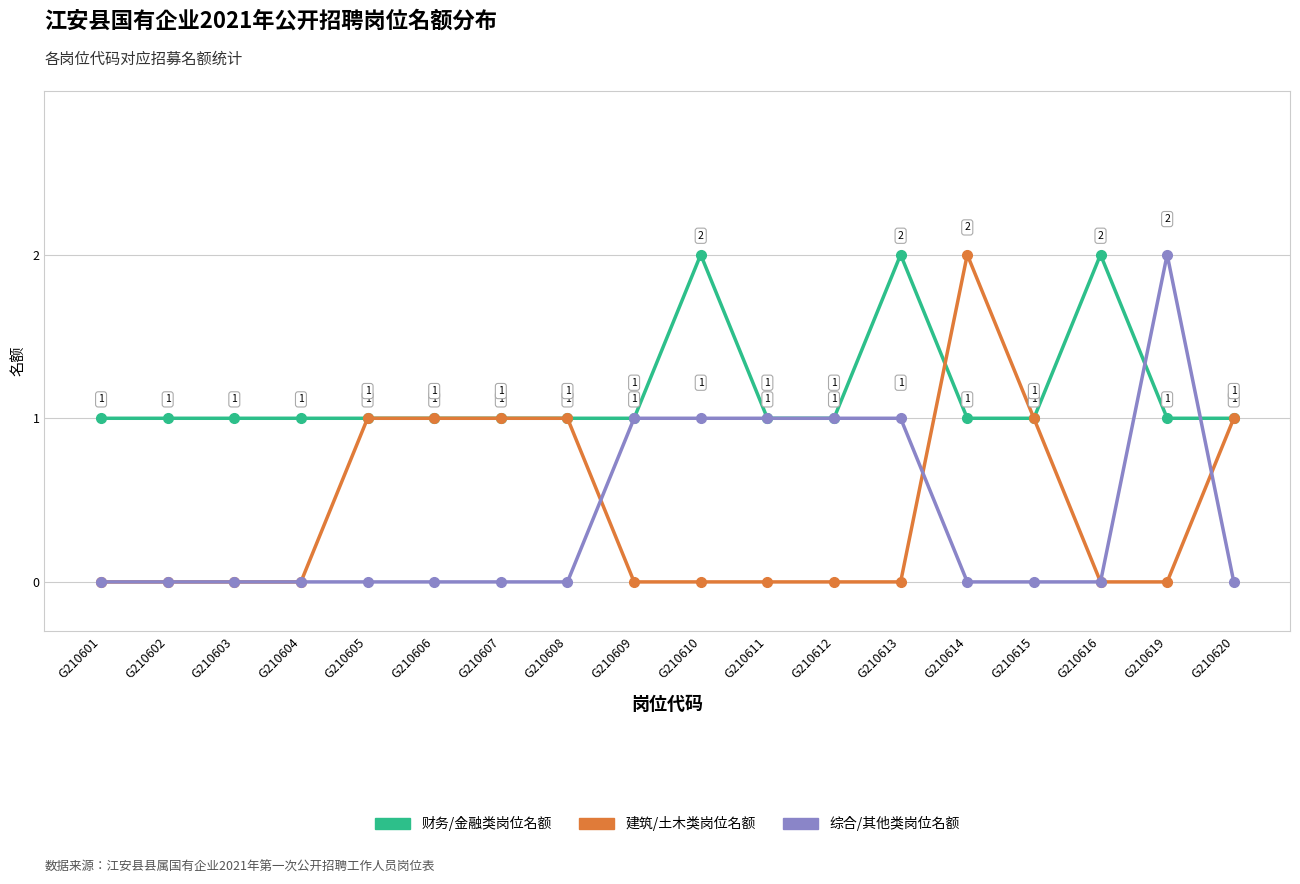

At which label does 综合/其他类岗位名额 reach its peak?

G210619